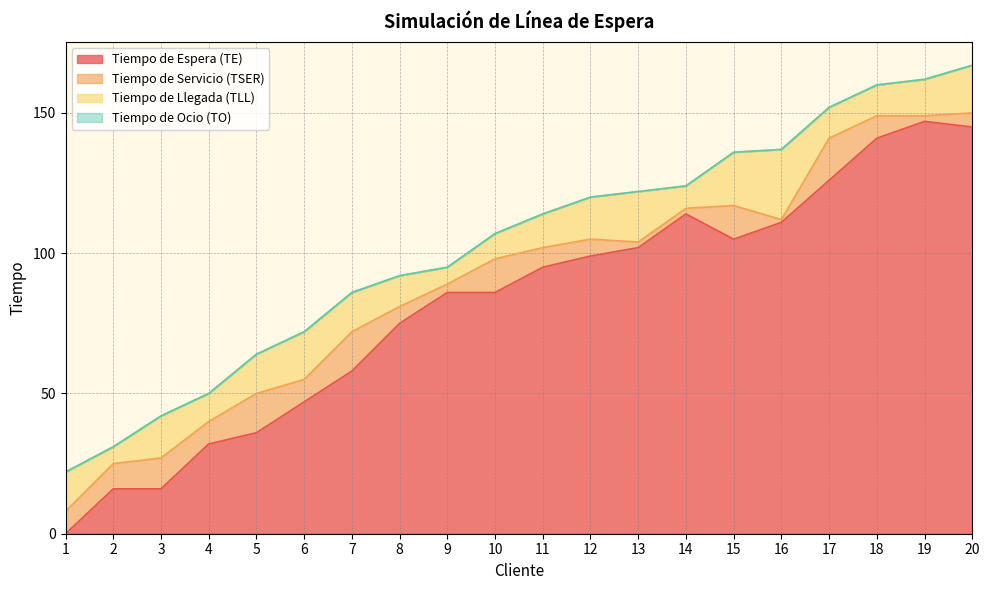

Reading left to right, what are all the values shown in this chart?

Tiempo de Espera (TE): 1=0	2=16	3=16	4=32	5=36	6=47	7=58	8=75	9=86	10=86	11=95	12=99	13=102	14=114	15=105	16=111	17=126	18=141	19=147	20=145
Tiempo de Servicio (TSER): 1=8	2=9	3=11	4=8	5=14	6=8	7=14	8=6	9=3	10=12	11=7	12=6	13=2	14=2	15=12	16=1	17=15	18=8	19=2	20=5
Tiempo de Llegada (TLL): 1=14	2=6	3=15	4=10	5=14	6=17	7=14	8=11	9=6	10=9	11=12	12=15	13=18	14=8	15=19	16=25	17=11	18=11	19=13	20=17
Tiempo de Ocio (TO): 1=0	2=0	3=0	4=0	5=0	6=0	7=0	8=0	9=0	10=0	11=0	12=0	13=0	14=0	15=0	16=0	17=0	18=0	19=0	20=0